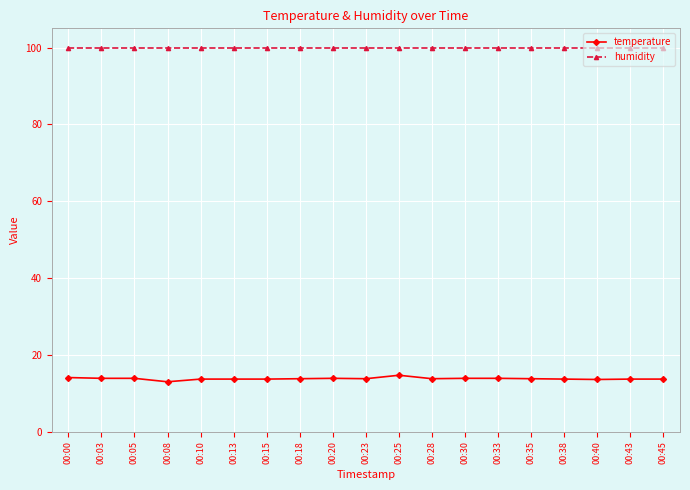

What is the value of the temperature point at the 9th from the left?

13.9